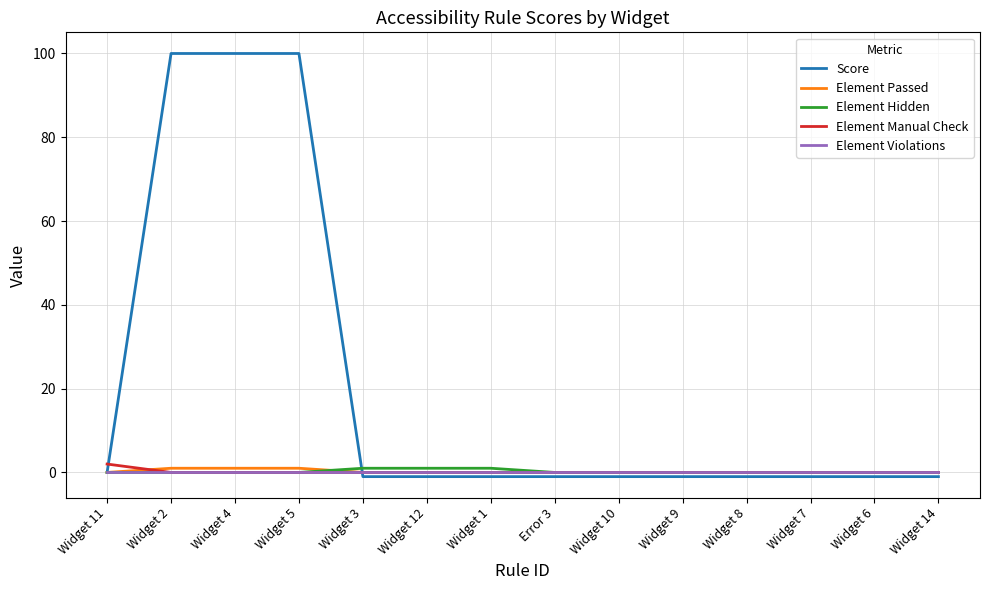

How many series are shown in this chart?

5